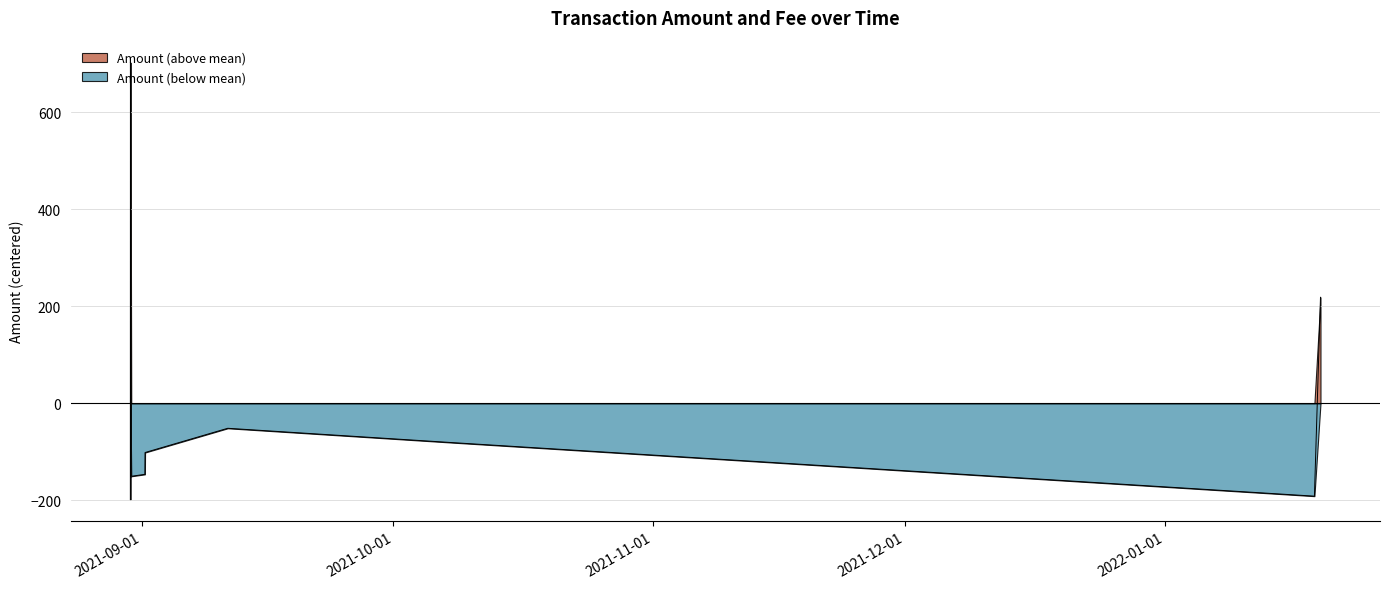

How many categories are shown in the chart?

9